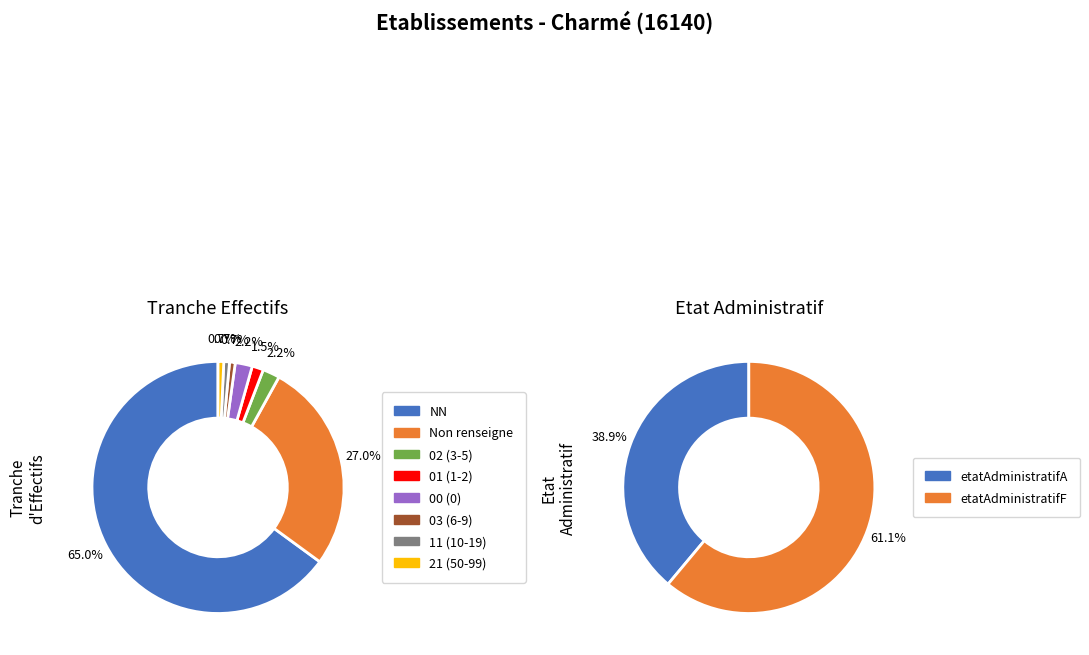

What percentage do 01 and 00 together represent?

3.6%